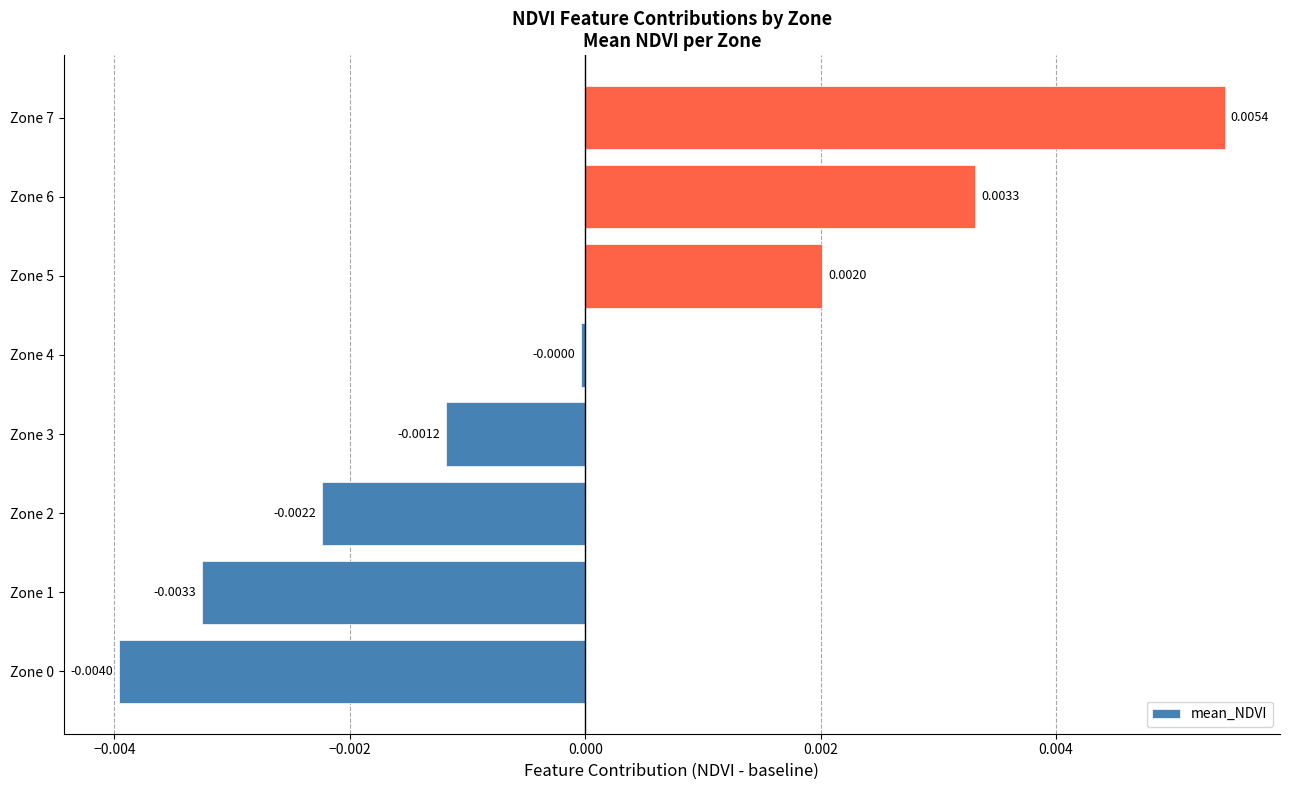

How many negative values are there?

5